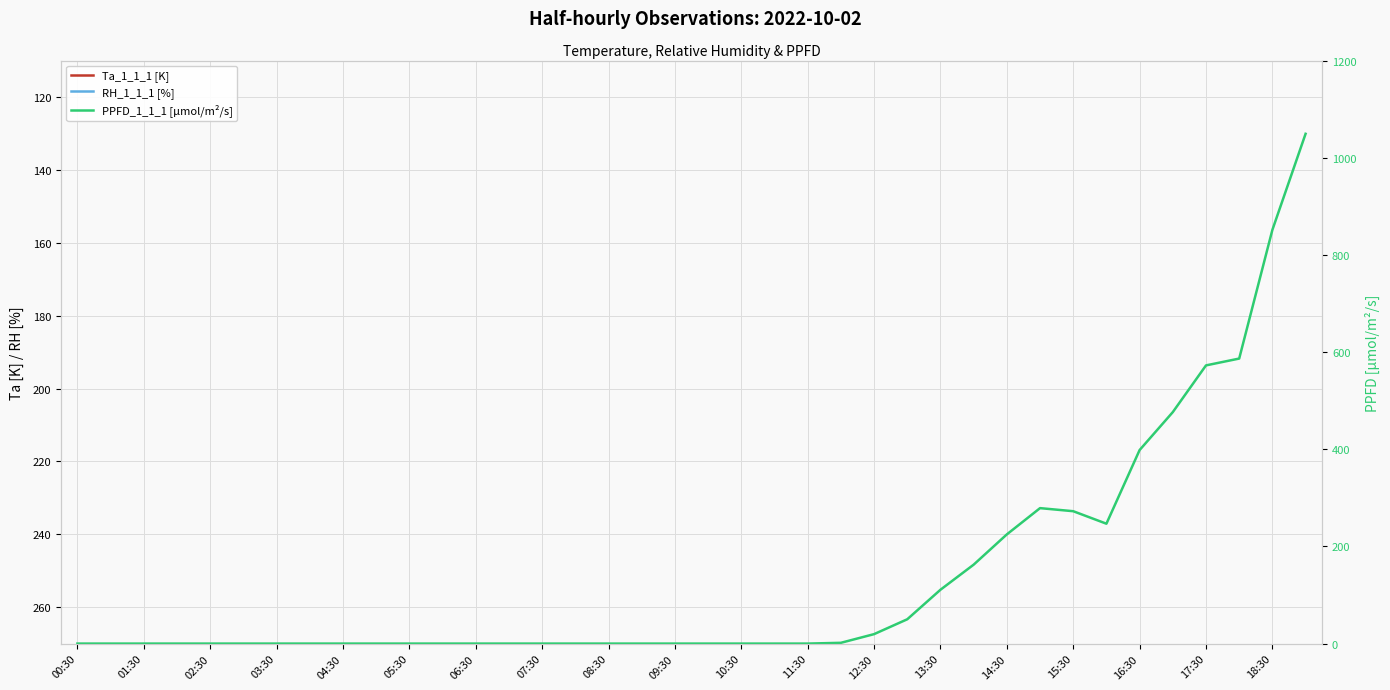

Reading left to right, transcribe all the data shown in this chart.

Ta_1_1_1 [K]: 284.6	283.4	282.5	282.1	281.8	281.6	281.5	281.2	280.9	280.7	280.7	280.4	280.4	280.4	280.5	280.6	280.7	280.8	281.0	281.0	281.0	280.9	280.9	281.0	281.0	281.1	281.4	281.6	281.9	282.1	282.6	282.9	283.6	284.3	285.0	285.6	285.7	286.6
RH_1_1_1 [%]: 86.6	91.3	94.5	95.6	96.2	96.6	96.9	96.9	96.8	96.9	96.3	95.9	96.1	96.5	96.5	97.0	97.6	98.1	98.2	97.9	98.1	98.3	98.5	98.8	98.9	99.1	99.1	99.1	98.8	97.0	94.6	93.3	90.4	87.0	84.4	81.5	80.5	76.3
PPFD_1_1_1 [µmol/m²/s]: 0.0	0.0	0.0	0.0	0.0	0.0	0.0	0.0	0.0	0.0	0.0	0.0	0.0	0.0	0.0	0.0	0.0	0.0	0.0	0.0	0.0	0.0	0.0	1.6	19.4	50.0	110.8	162.4	224.7	278.8	272.5	246.7	398.3	476.4	572.6	586.6	851.6	1049.3